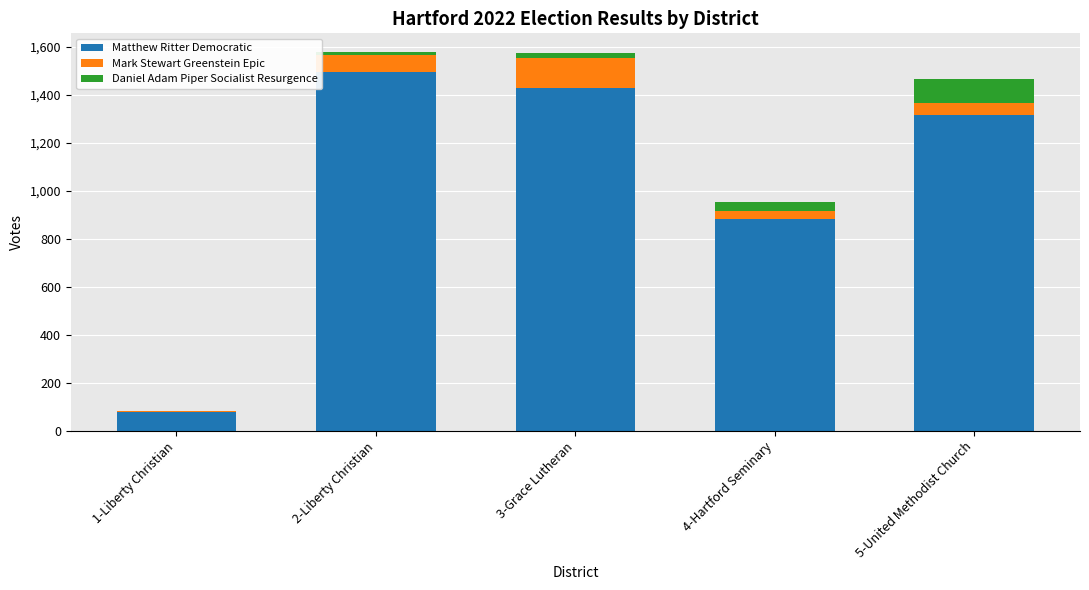

Where is Matthew Ritter Democratic nearest to the value 785?

4-Hartford Seminary